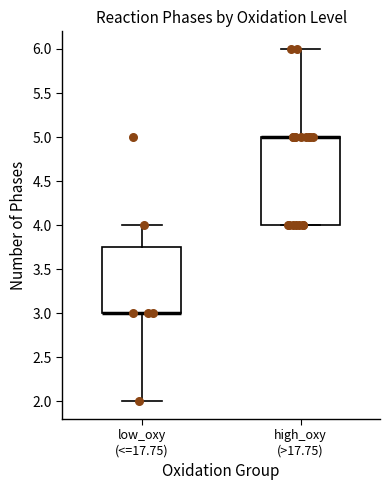

Reading left to right, read every box against the y-axis: the position of its median line, the range the box covers, and the ends of its whiskers. The values are not printed on the chart, so give them approximately, as read against the axis.

low_oxy (<=17.75): median 3.00 (drawn on the box's lower edge), box 3.00 to 3.75, whiskers 2.00 to 4.00
high_oxy (>17.75): median 5.00 (drawn on the box's upper edge), box 4.00 to 5.00, whiskers 4.00 to 6.00